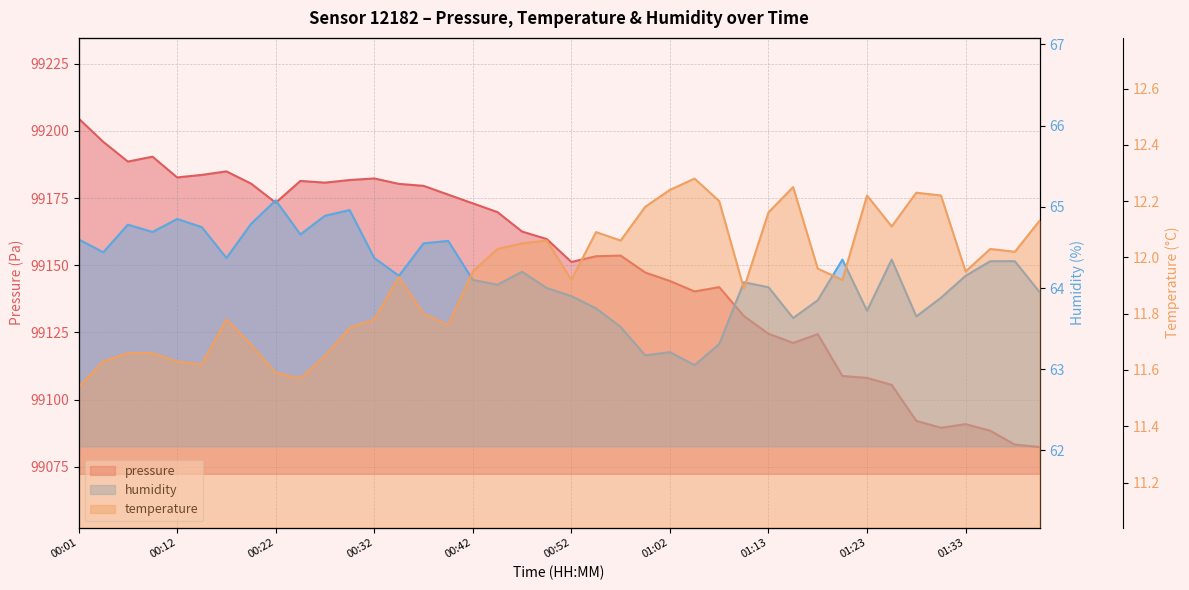

How many interior local valleys does the humidity series have?

11